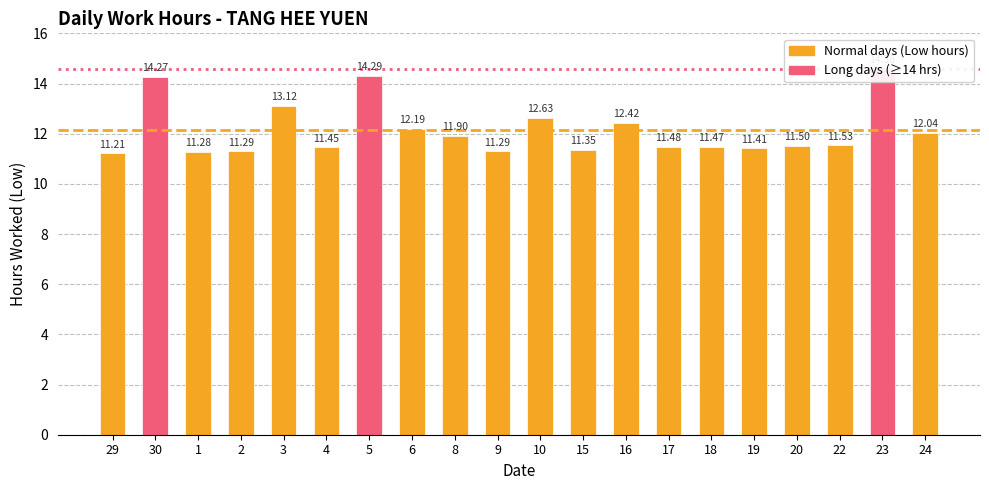

Does the chart contain any negative values?

No